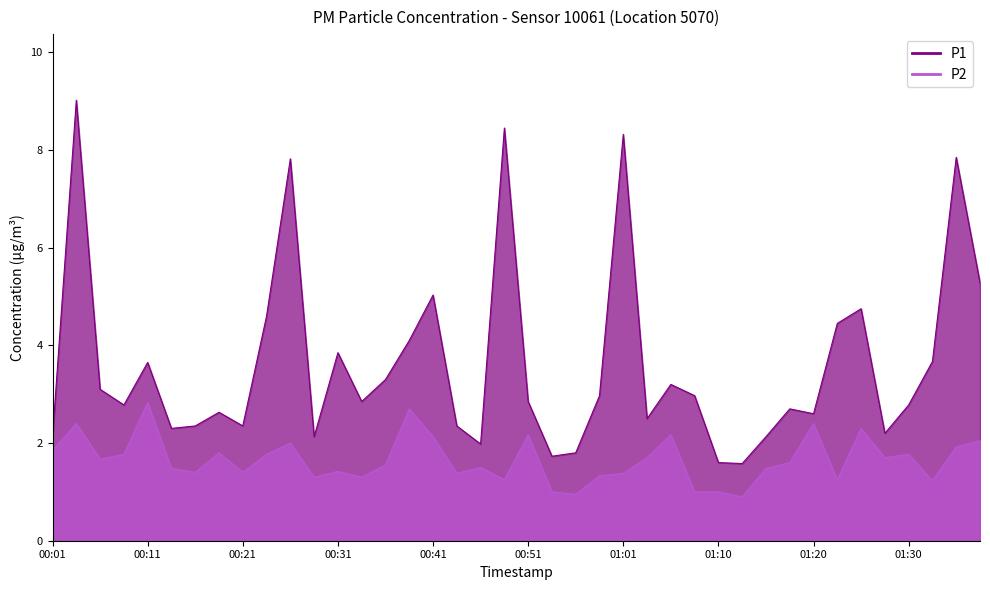

At which label does P1 first exceed 2?

00:01